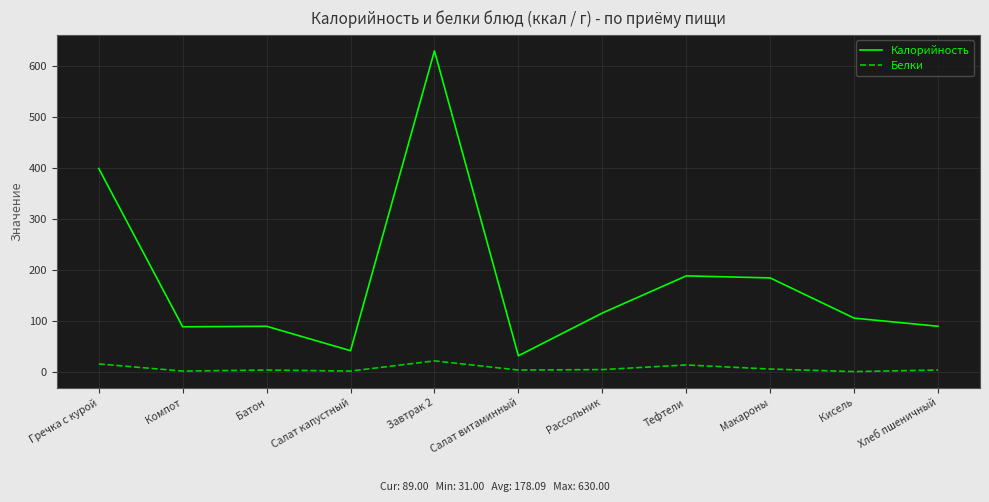

List the series in order of their peak value, highest first.

Калорийность, Белки